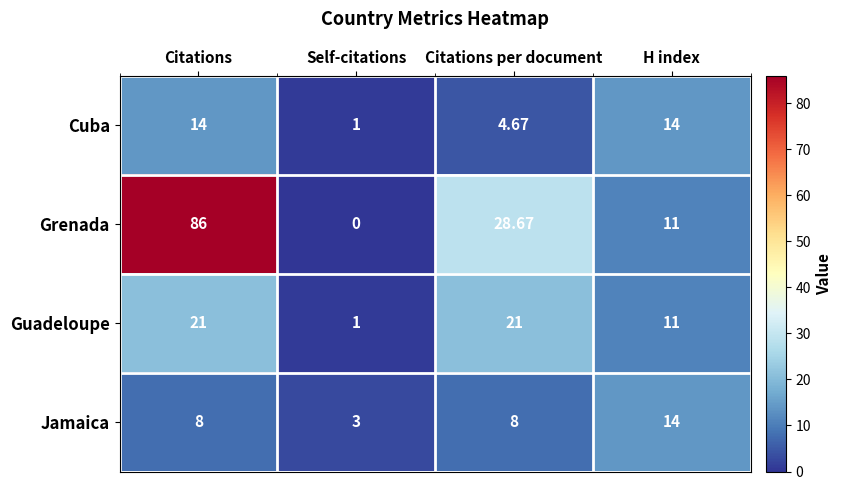

At which label is Cuba closest to 7?

Citations per document